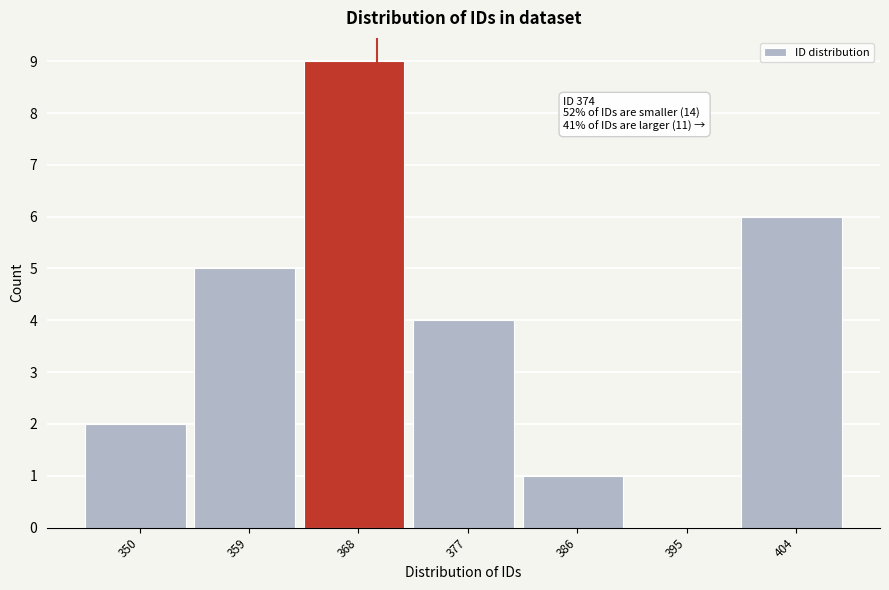

Reading right to left, transcribe all the data shown in this chart.

404=6	395=0	386=1	377=4	368=9	359=5	350=2